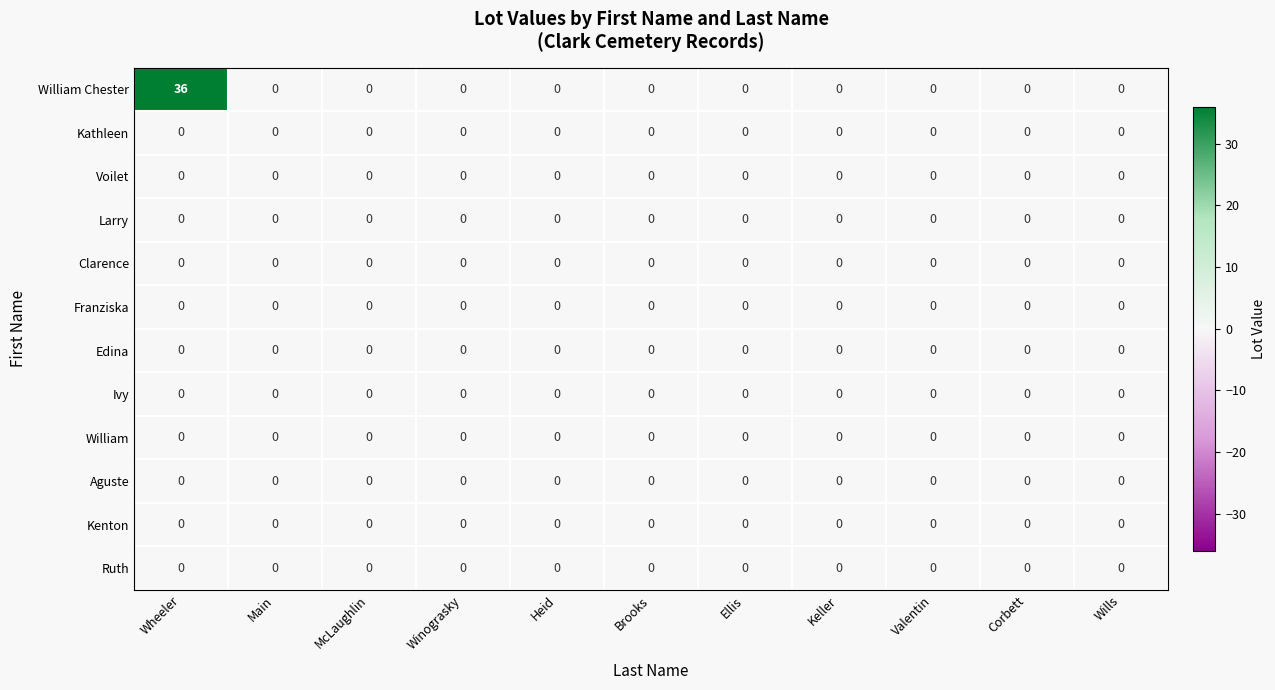

The value of William Chester at Brooks is 0. True or false?

True